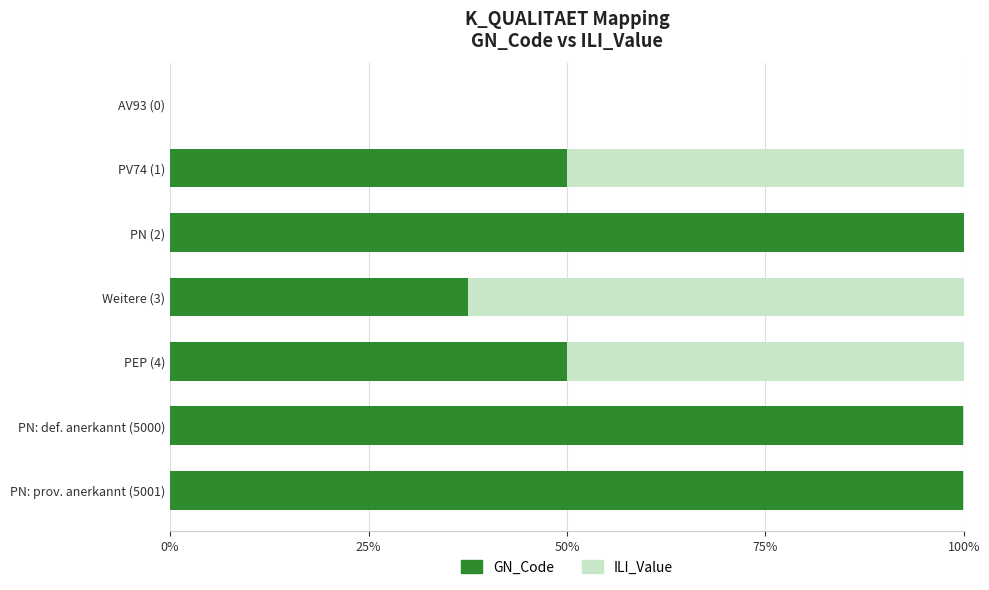

Reading right to left, list all the values displayed in this chart.

GN_Code: 1.0	1.0	0.5	0.4	1.0	0.5	0.0
ILI_Value: 0.0	0.0	0.5	0.6	0.0	0.5	0.0